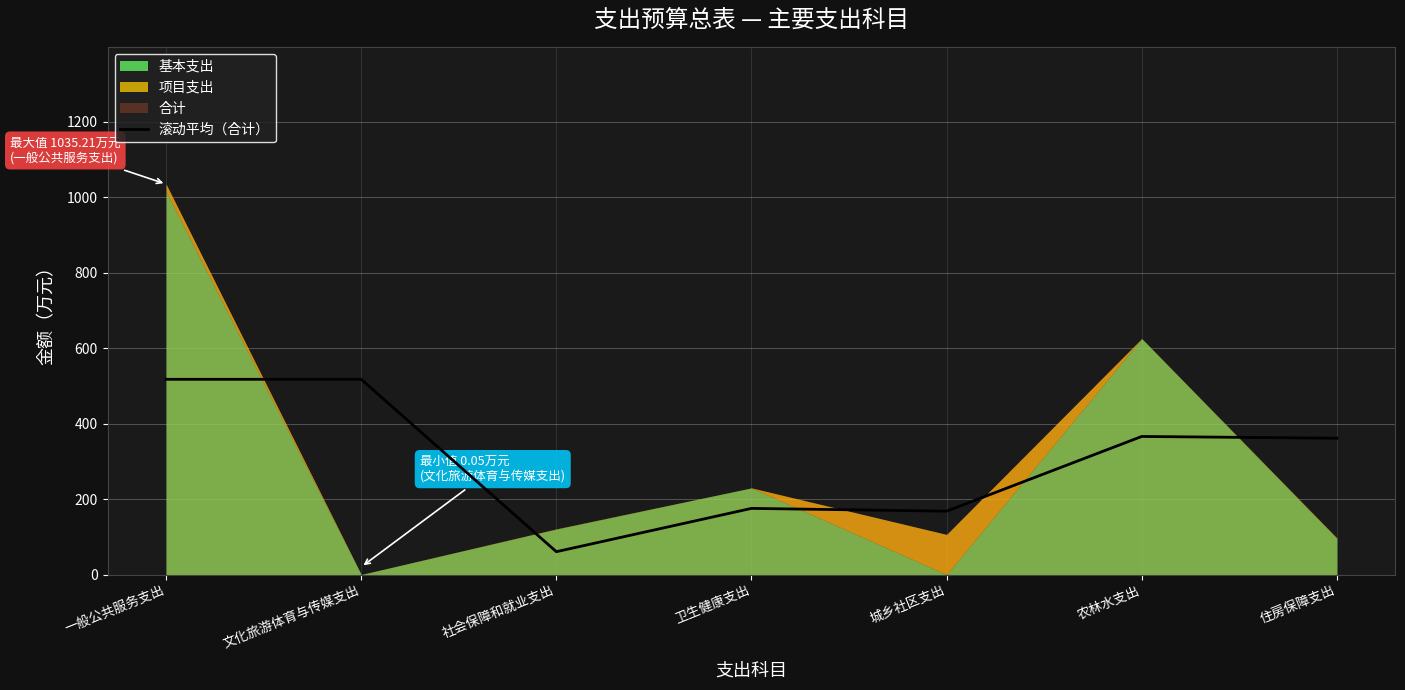

The value of 滚动平均（合计） at 城乡社区支出 is 257.3. True or false?

False